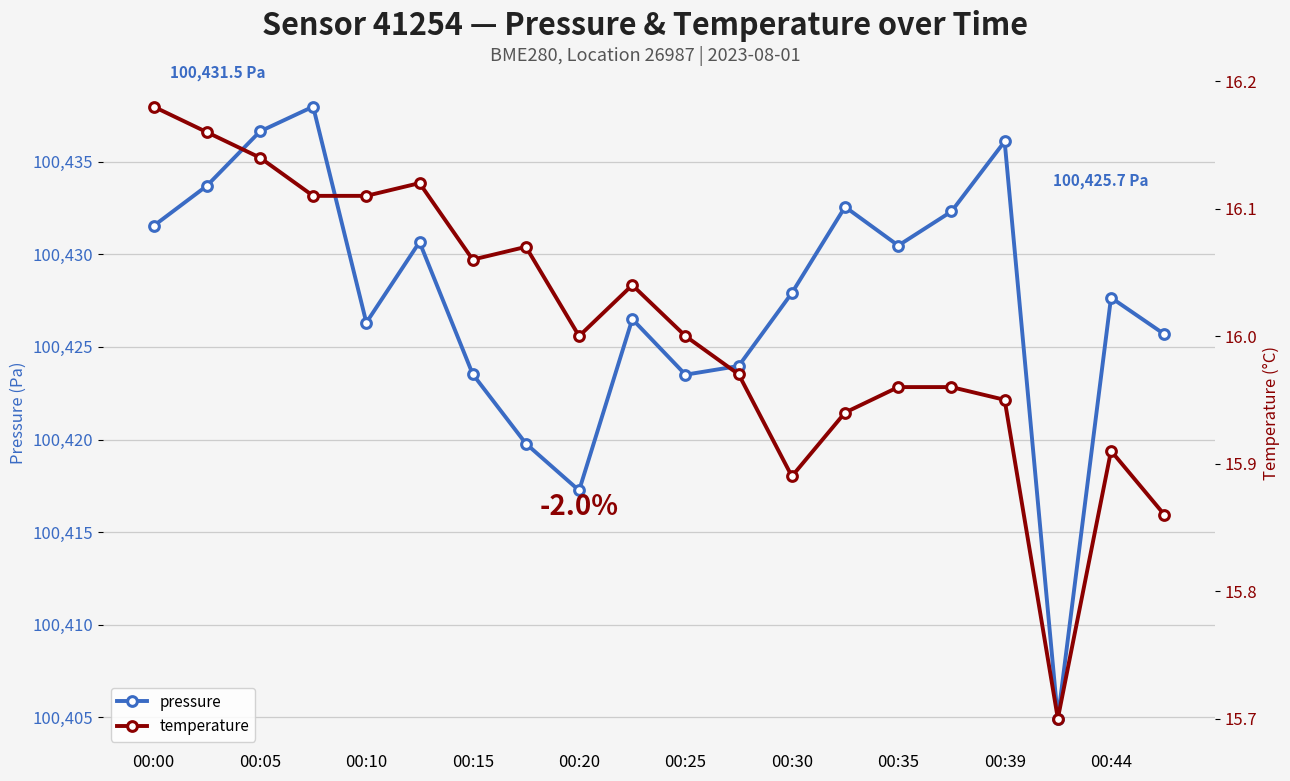

What is the sum of all temperature values?

320.1